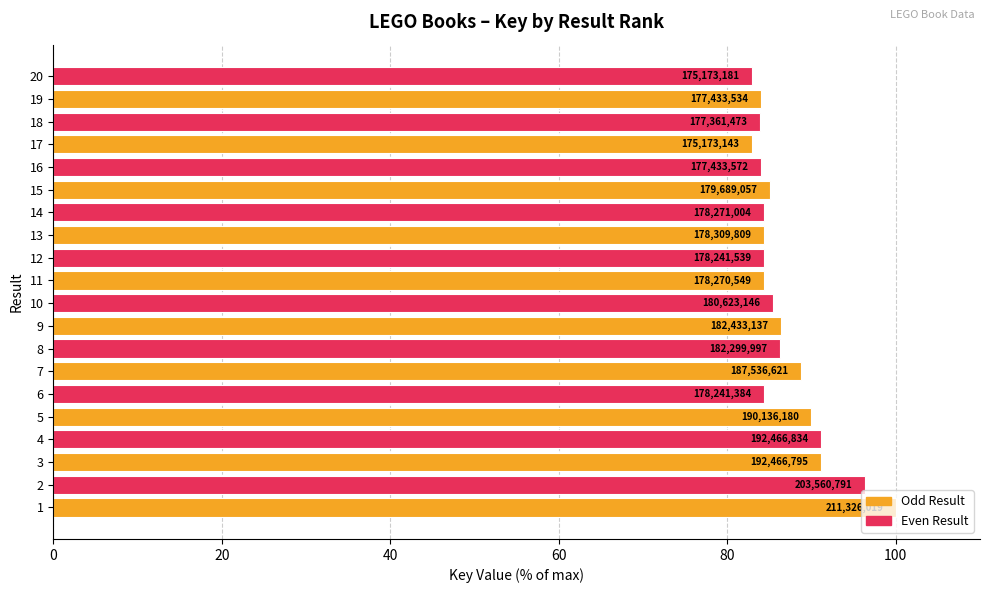

True or false: the data shows 37.3 at 15.

False